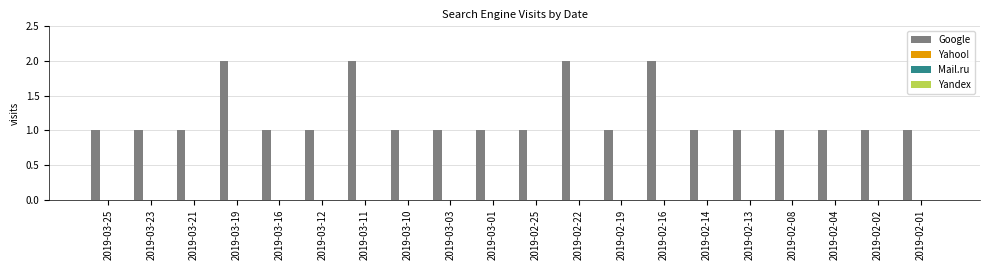

Are the bars horizontal?

No